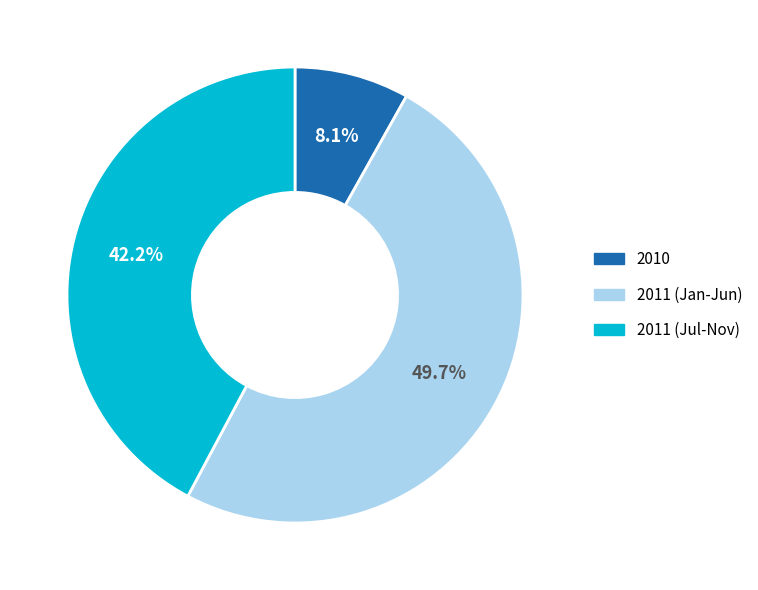

What is the largest slice in the pie chart?

2011 (Jan-Jun)